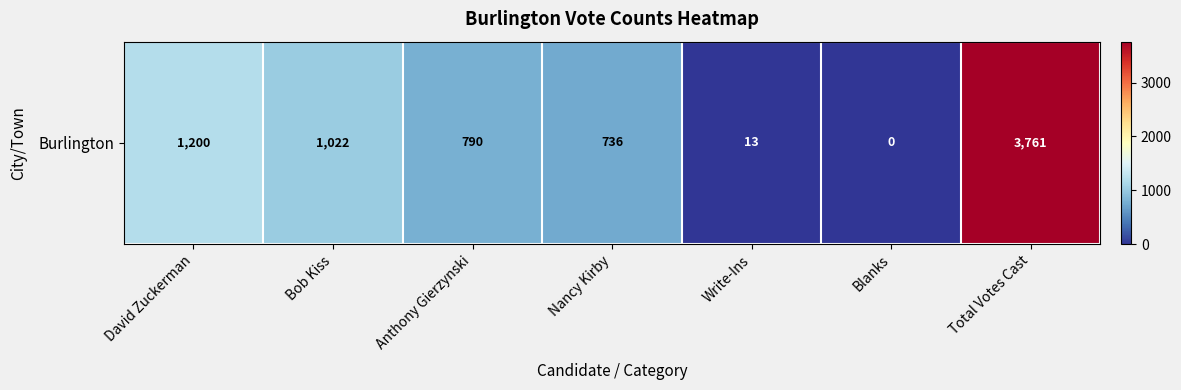

The value at Anthony Gierzynski is 217. True or false?

False